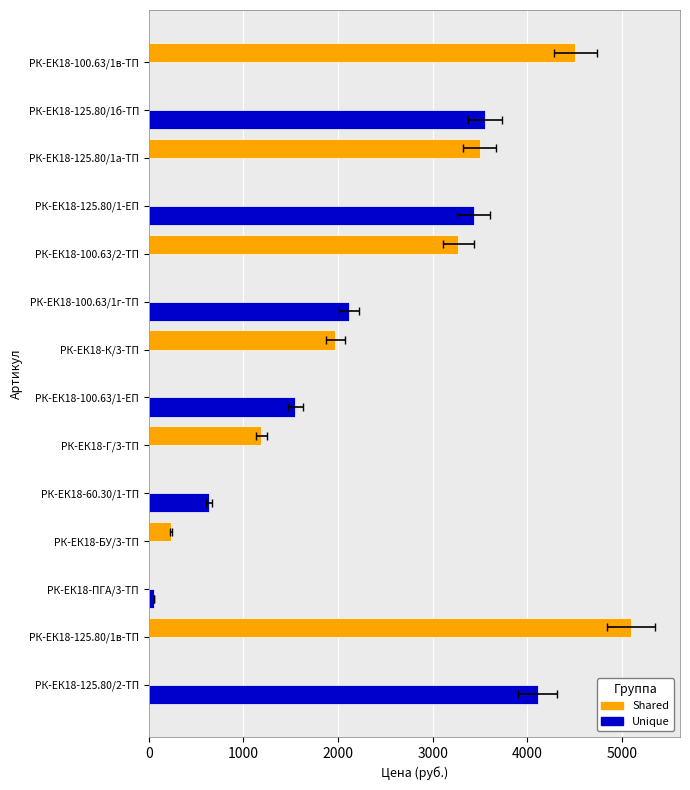

How many values in Shared are above zero?

7